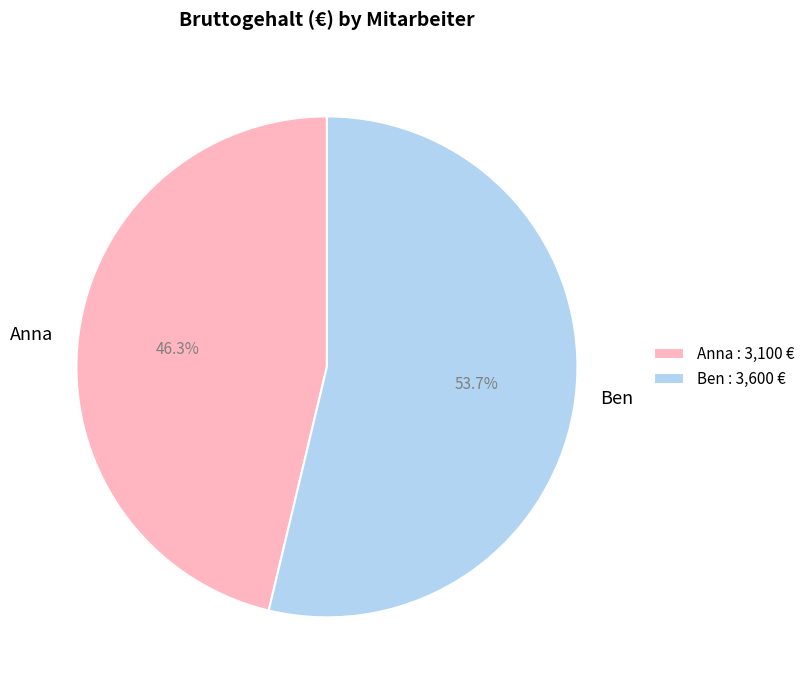

What is the largest slice in the pie chart?

Ben